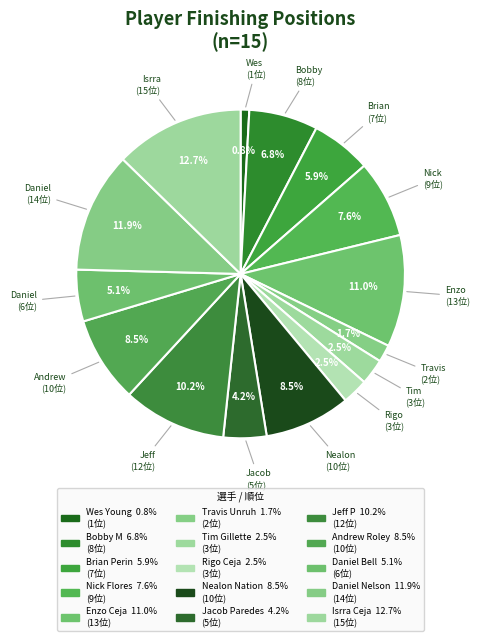

True or false: Bobby M accounts for 1% of the total.

False